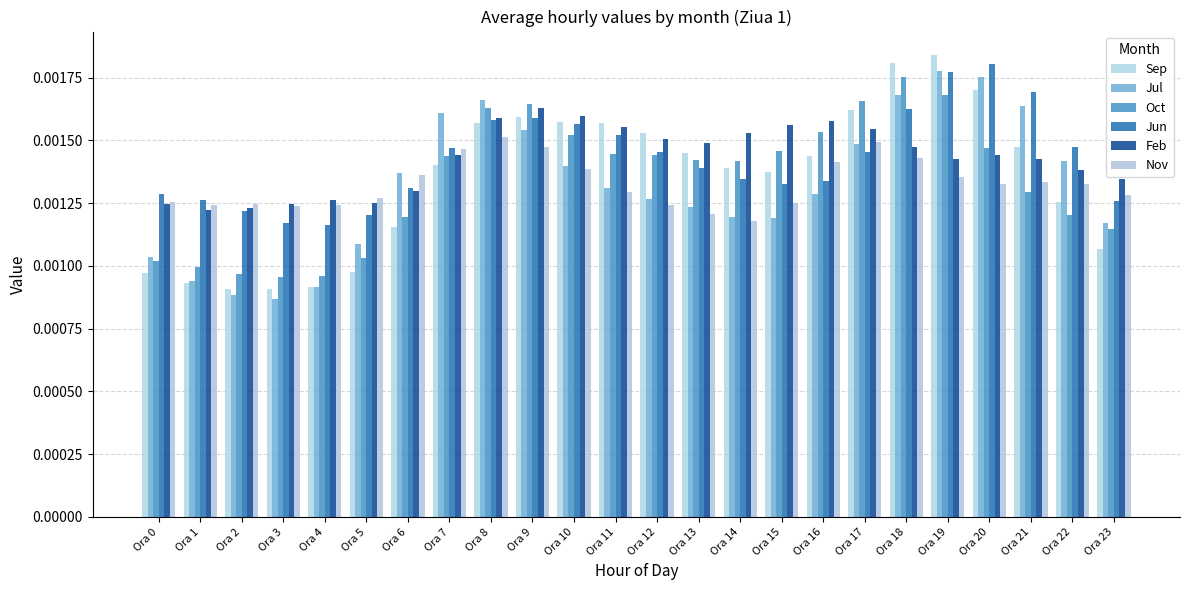

Rank the categories by Nov value from highest to lowest.

Ora 8, Ora 17, Ora 9, Ora 7, Ora 18, Ora 16, Ora 10, Ora 6, Ora 19, Ora 21, Ora 22, Ora 20, Ora 11, Ora 23, Ora 5, Ora 0, Ora 15, Ora 2, Ora 12, Ora 1, Ora 4, Ora 3, Ora 13, Ora 14